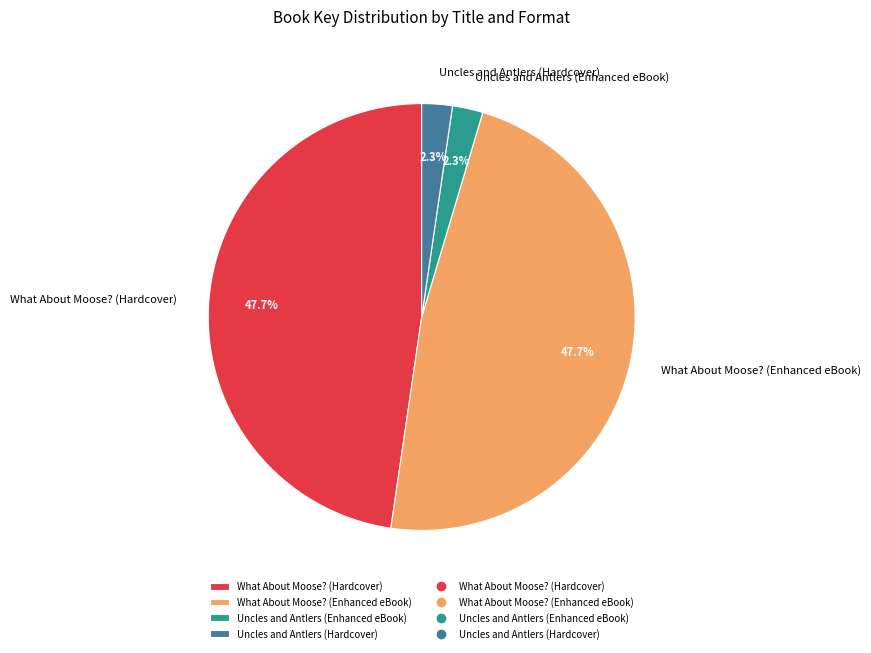

Combined, what portion of the pie is Uncles and Antlers (Hardcover) and What About Moose? (Hardcover)?

50.0%